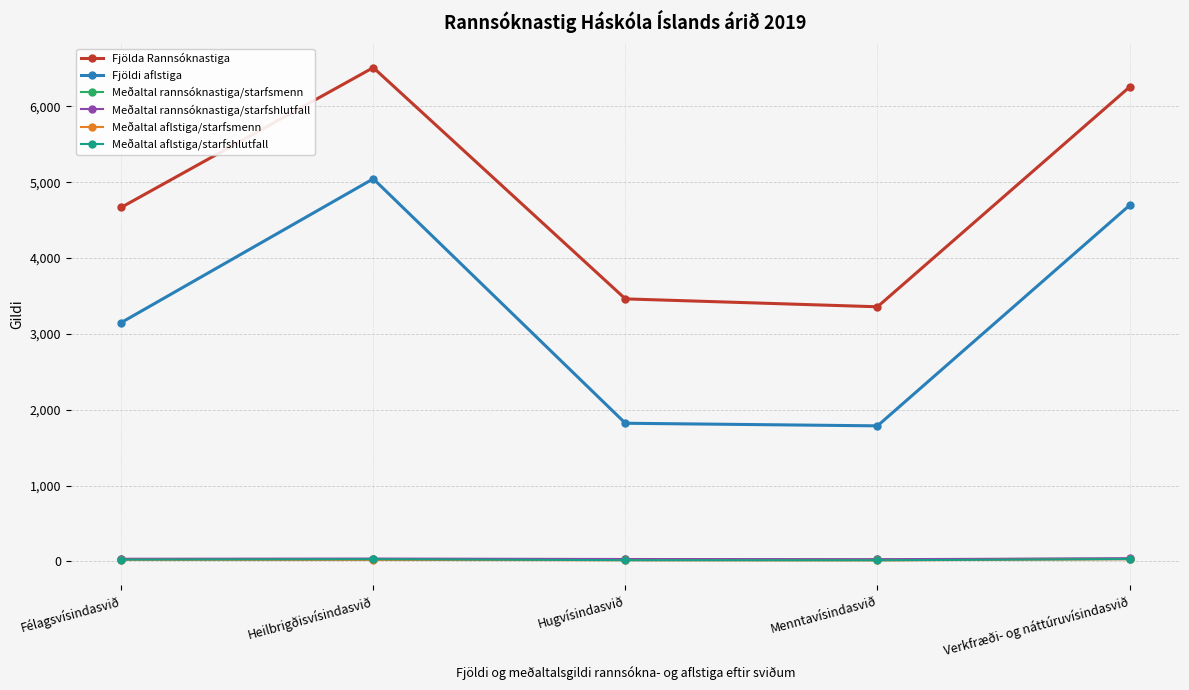

Which series has the largest total across all categories?

Fjölda Rannsóknastiga